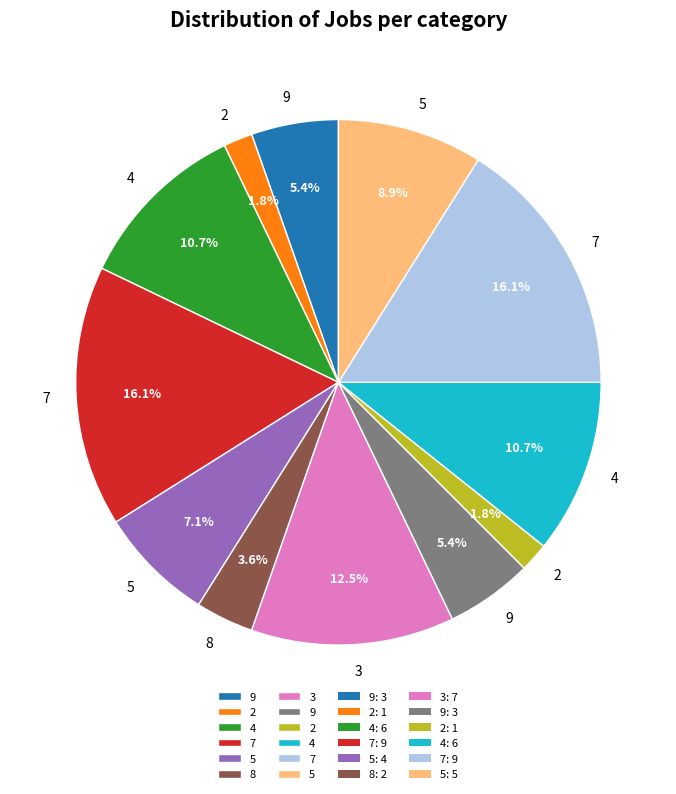

Is there a majority slice in this chart?

No